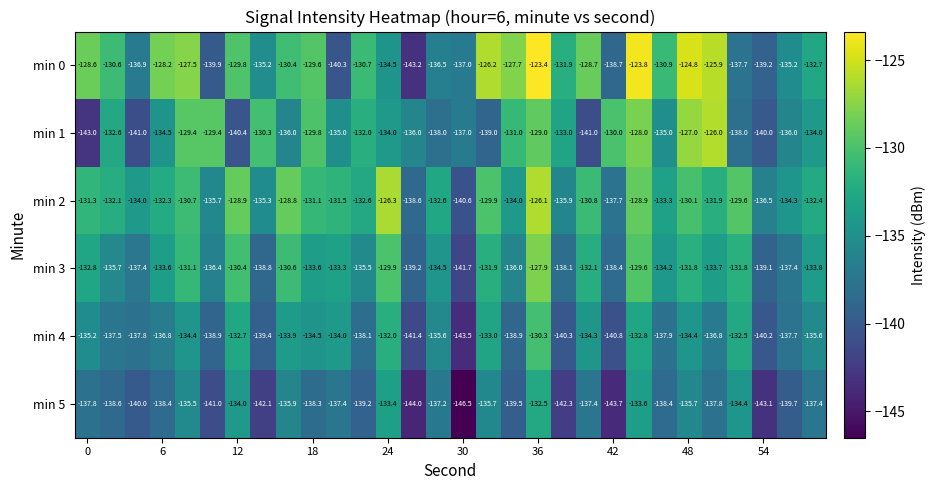

Which series has the largest total across all categories?

min 0